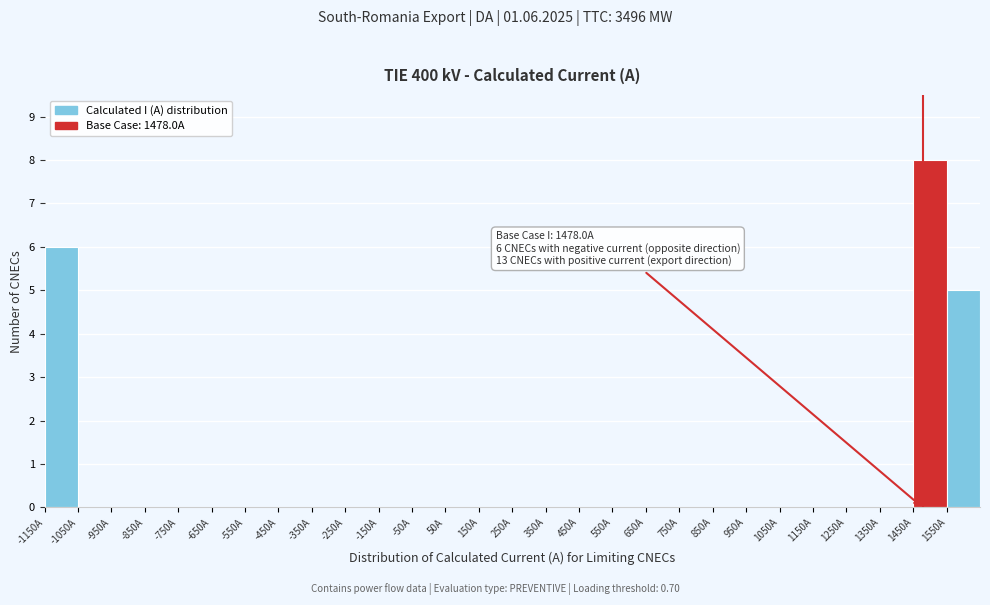

Which range on the x-axis has the tallest bar?

1450 to 1550